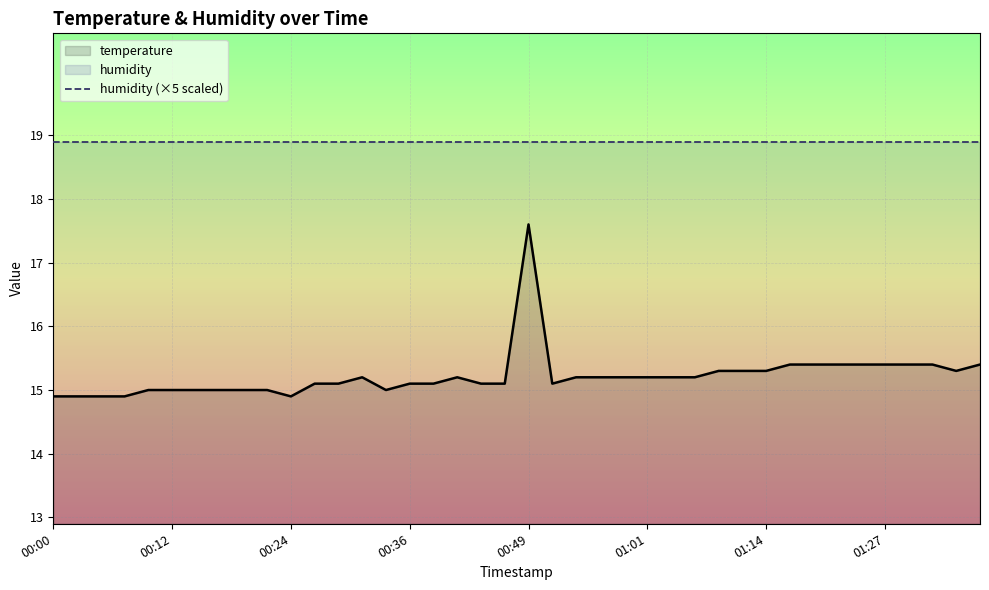

Which series has the largest total across all categories?

humidity (×5 scaled)